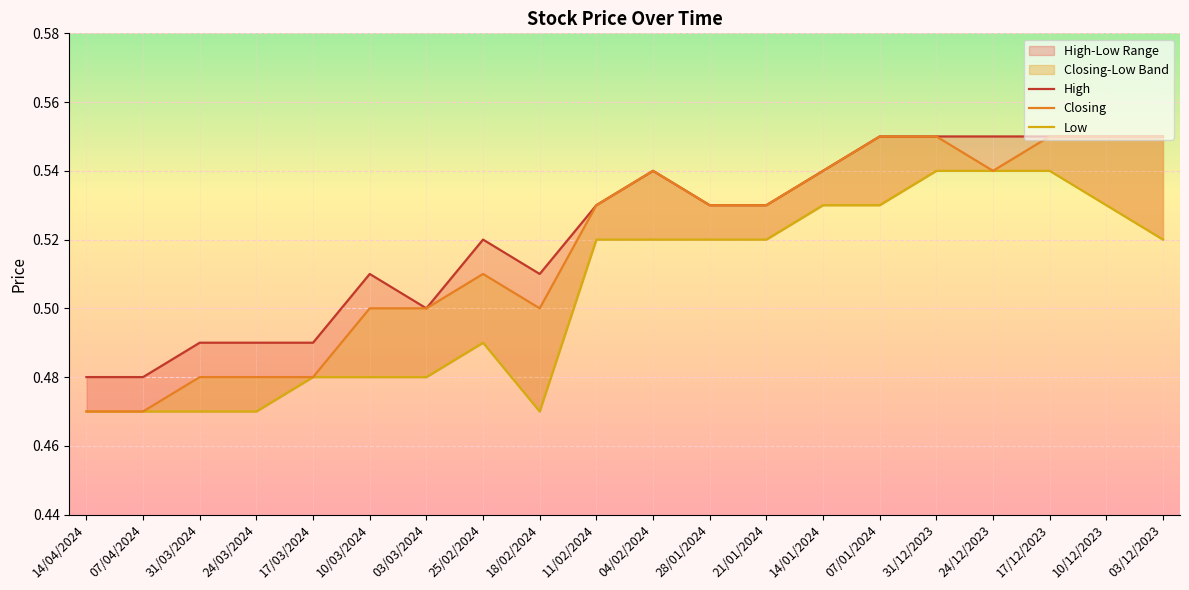

True or false: High and Closing cross at least once.

False